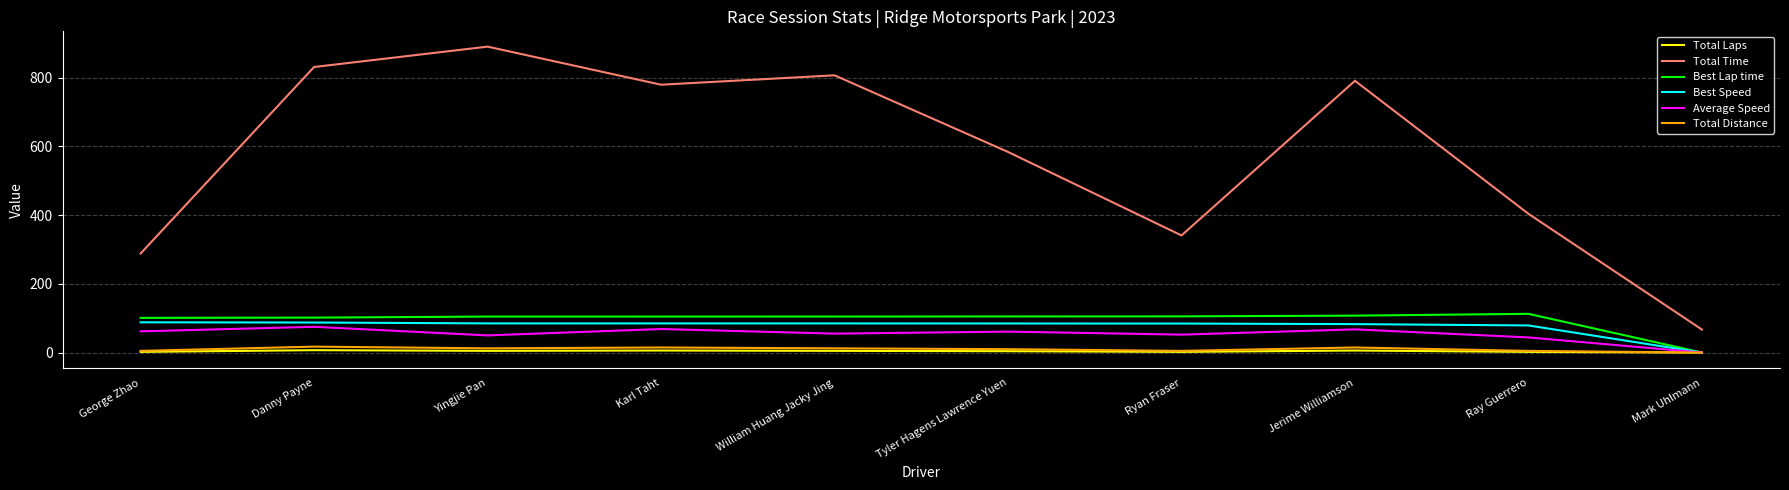

Which series has the largest total across all categories?

Total Time